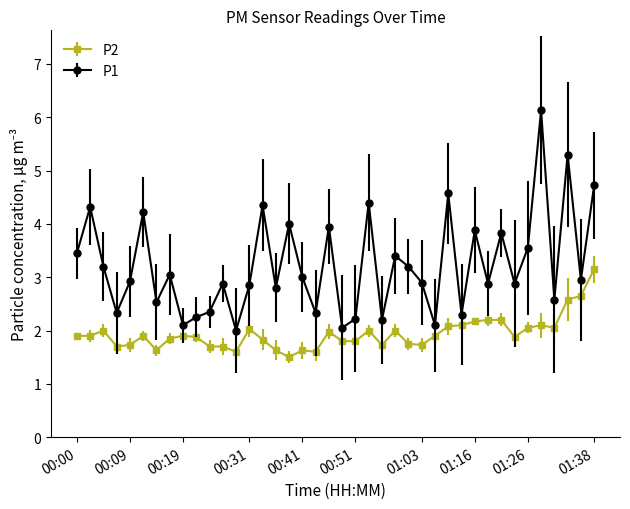

Which series has the largest total across all categories?

P1